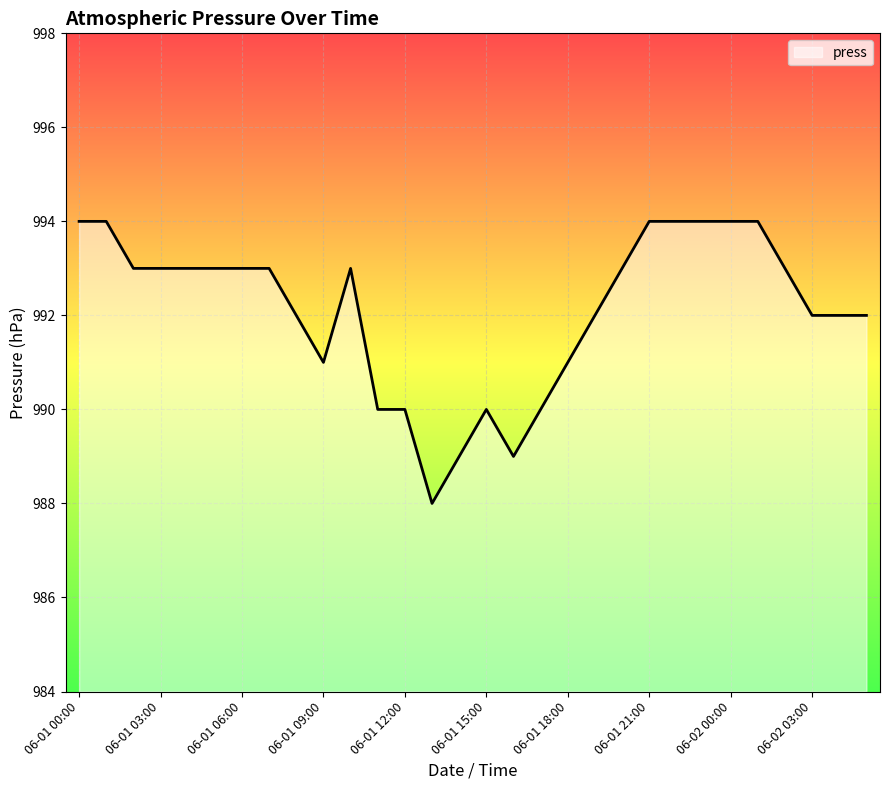

Reading left to right, list all the values displayed in this chart.

994	994	993	993	993	993	993	993	992	991	993	990	990	988	989	990	989	990	991	992	993	994	994	994	994	994	993	992	992	992